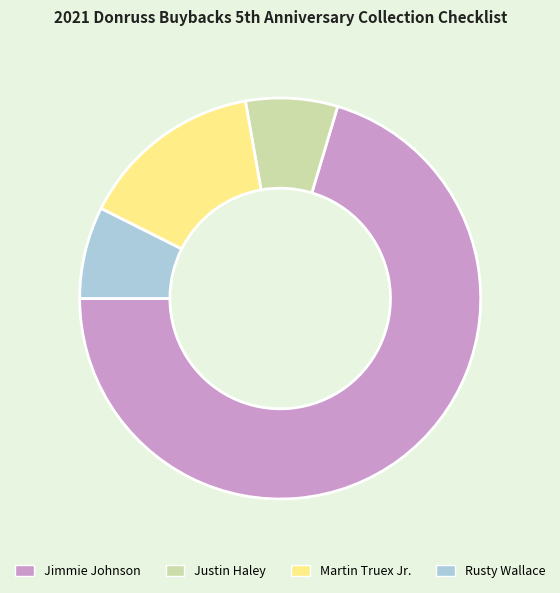

Is it true that Jimmie Johnson is 82% of the pie?

False